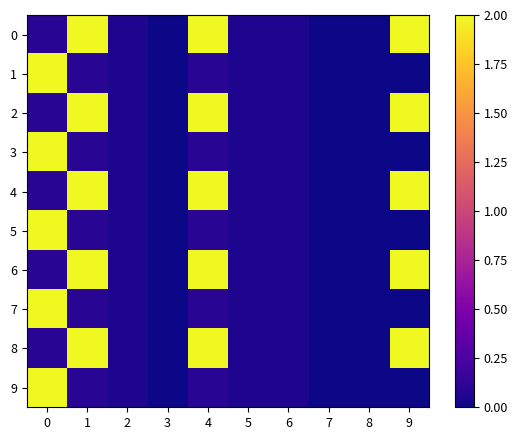

What is the spread (max minus min) of values at 9?

2.0